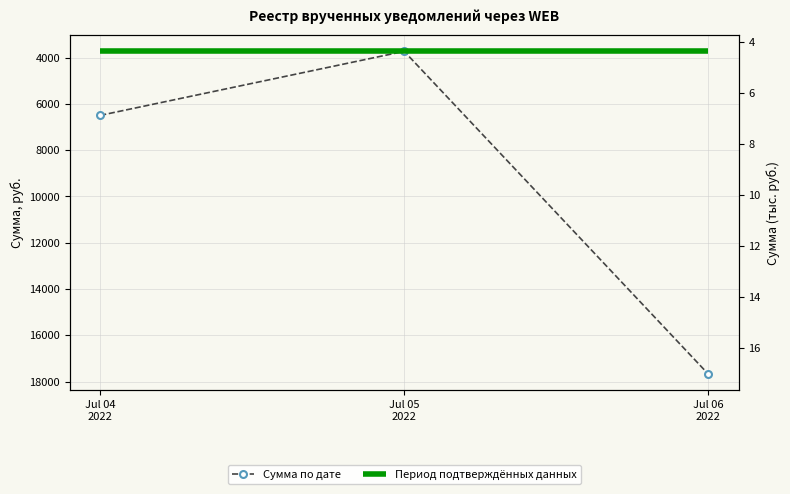

What is the change in value from Jul 05
2022 to Jul 06
2022?

+13940.7